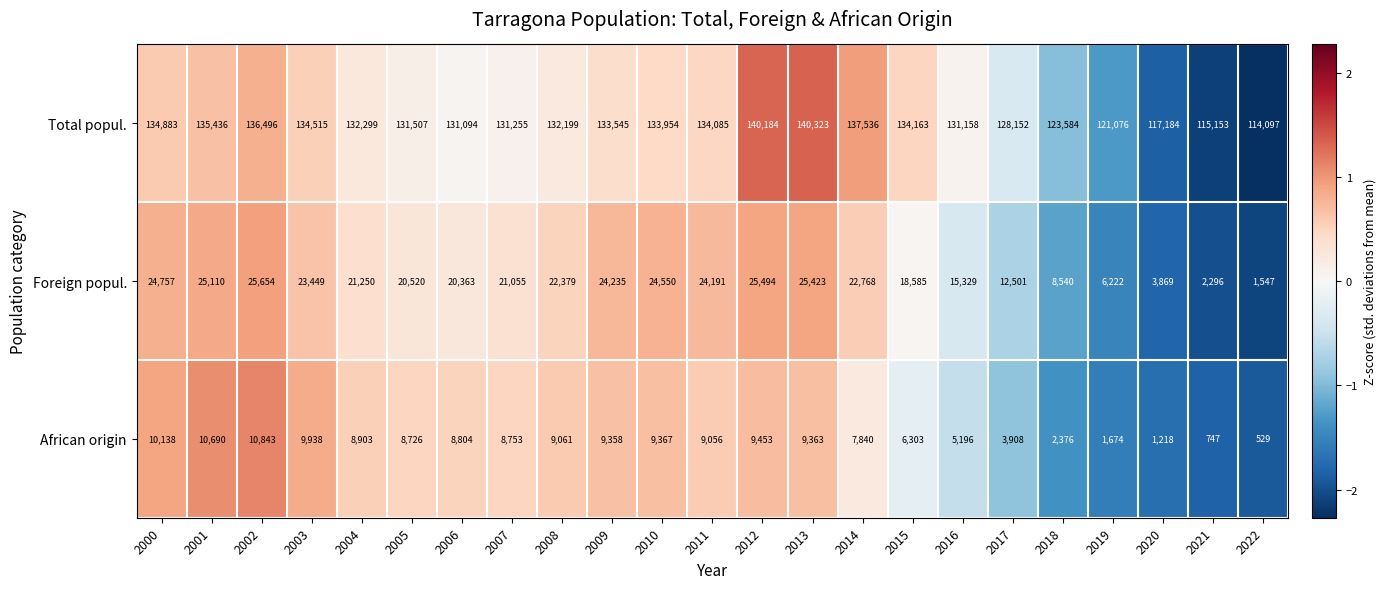

How many categories are shown in the chart?

23